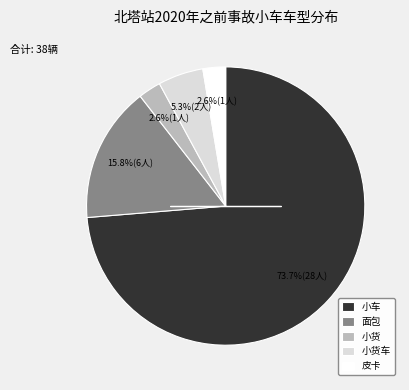

What percentage is the 小车 slice, to the nearest percent?

74%